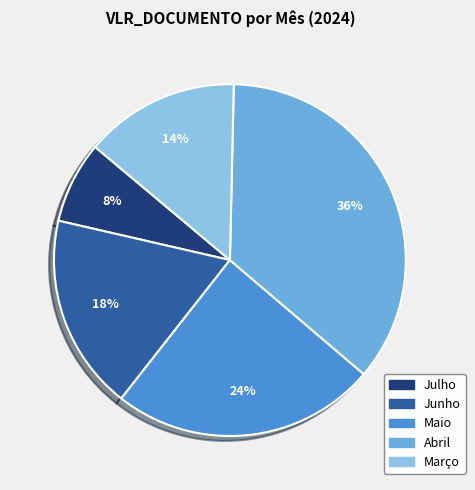

To the nearest percent, what is the difference between the Março and Abril slice percentages?

22%